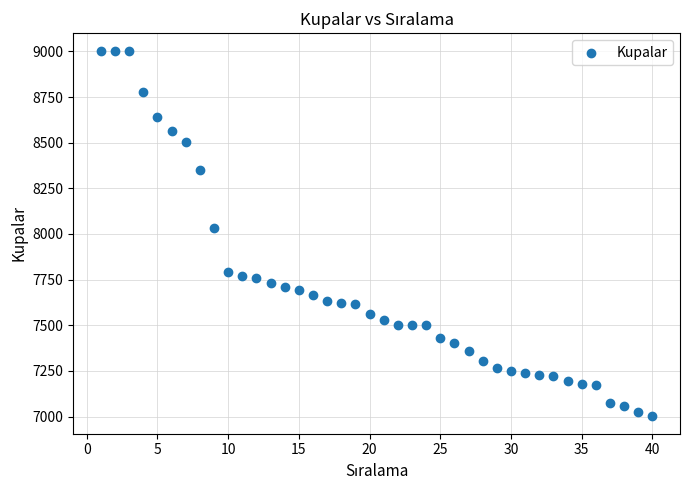

What is the range of X values (max minus min)?

39